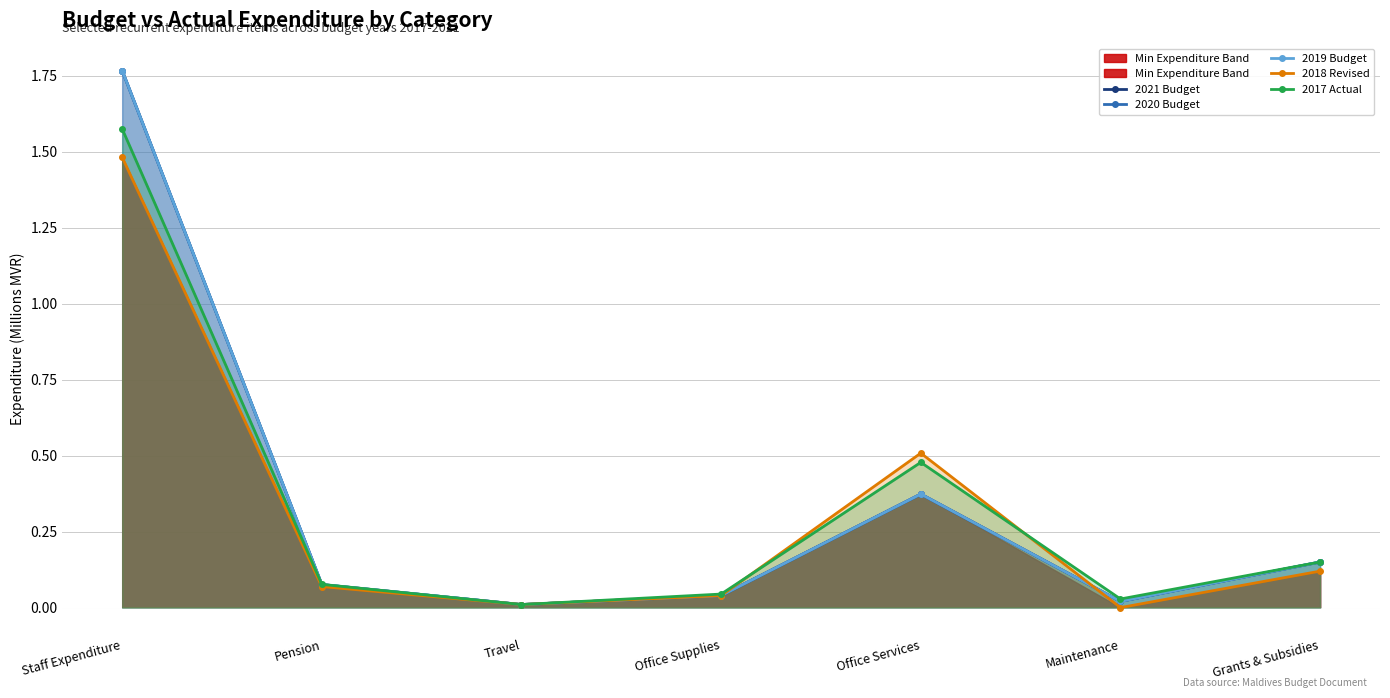

Which series has the largest total across all categories?

2021 Budget